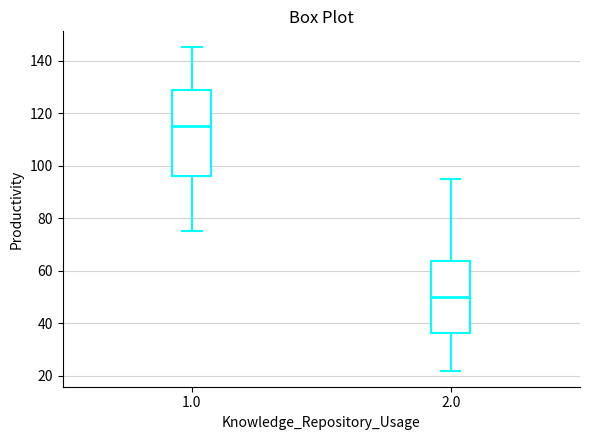

Reading left to right, read every box against the y-axis: the position of its median line, the range the box covers, and the ends of its whiskers. The values are not printed on the chart, so give them approximately, as read against the axis.

1.0: median 116, box 96 to 128, whiskers 76 to 146
2.0: median 50, box 36 to 64, whiskers 22 to 96